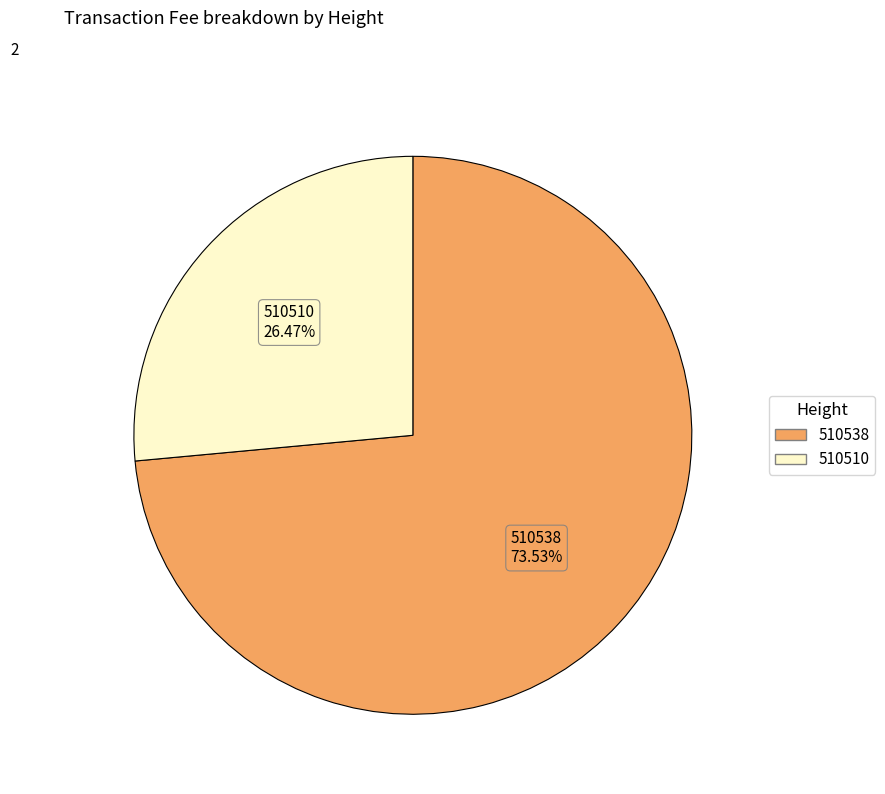

Is the sum of 510538 and 510510 greater than half?

Yes